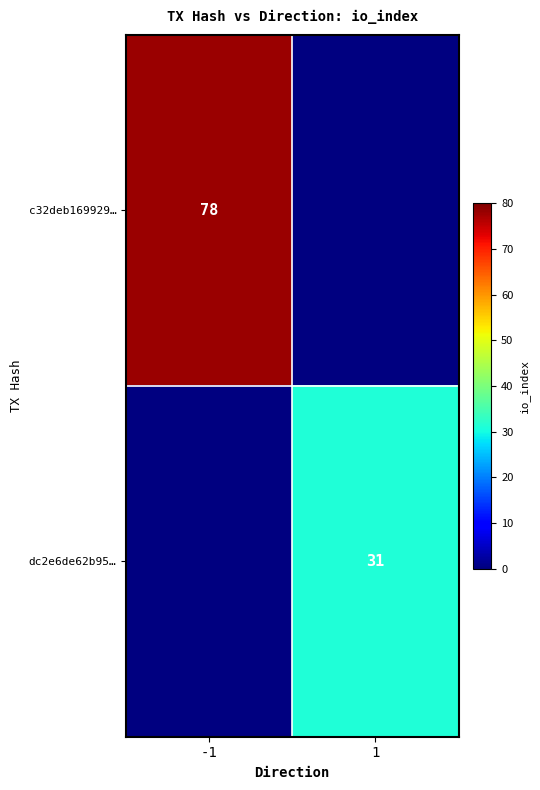

Which label corresponds to the smallest value in the chart?

1